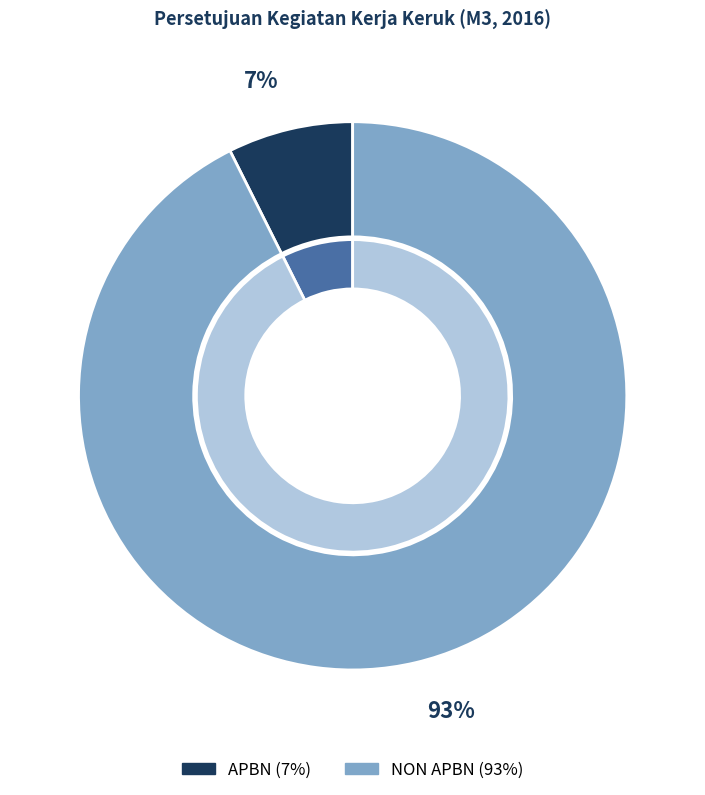

The APBN slice represents 15% of the pie. True or false?

False